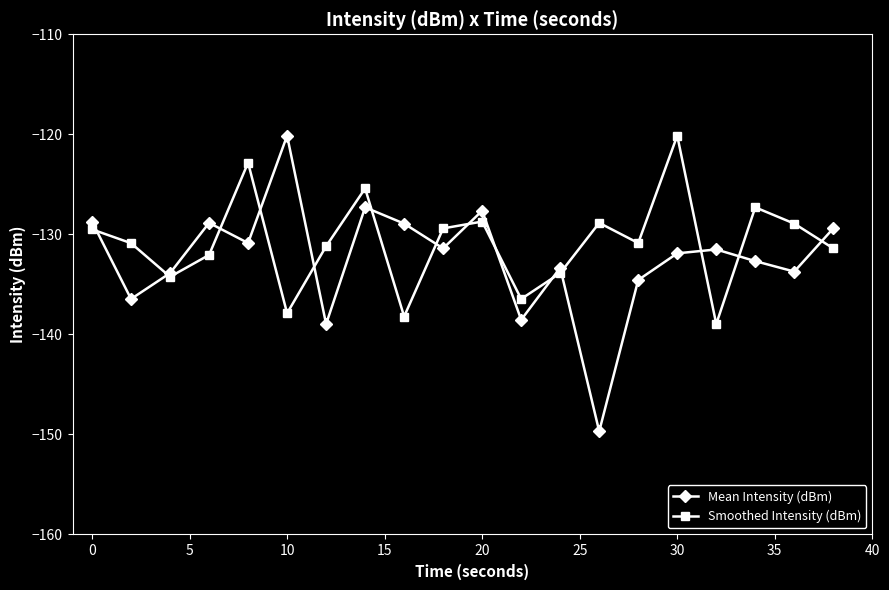

Which series has the widest spread of values?

Mean Intensity (dBm)